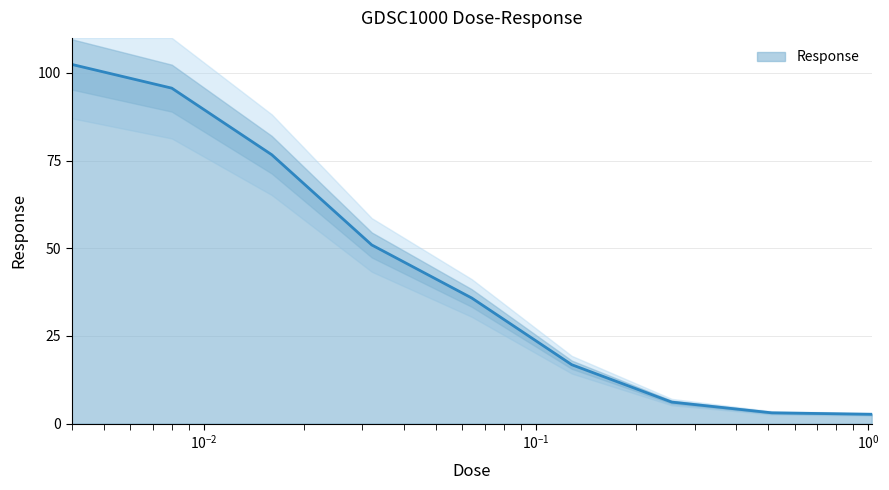

What is the value of the 5th point from the left?

35.8